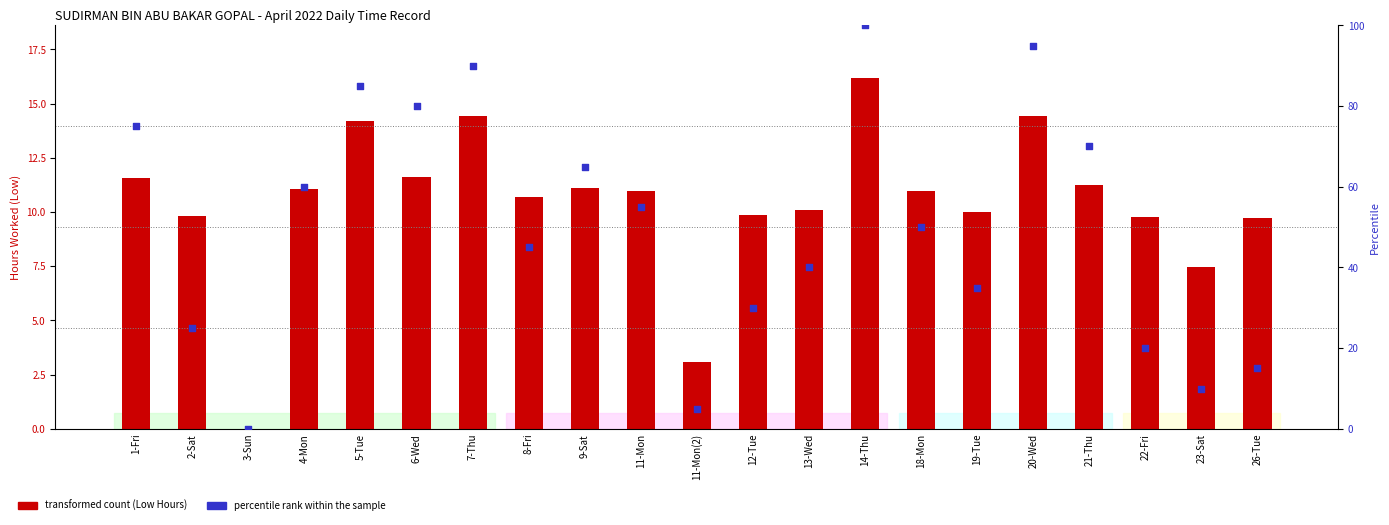

Which series has the widest spread of Y values?

percentile rank within the sample